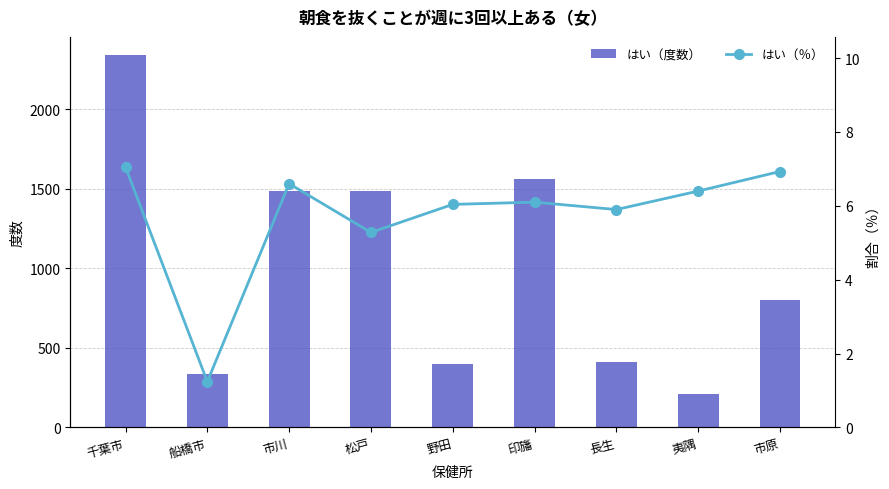

What is the label of the 3rd bar from the right?

長生